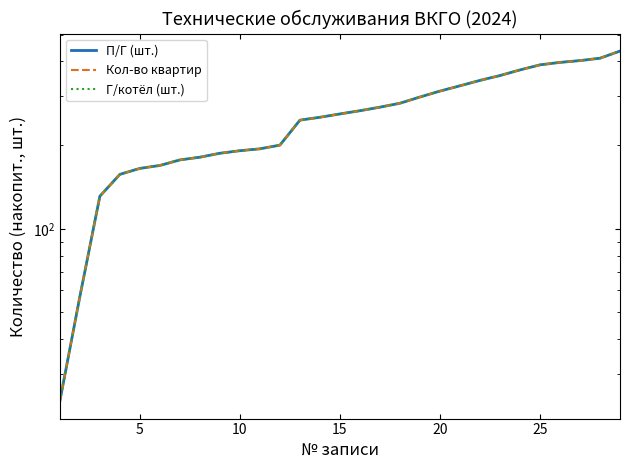

Rank the series at 5 from lowest to highest value.

П/Г (шт.), Кол-во квартир, Г/котёл (шт.)